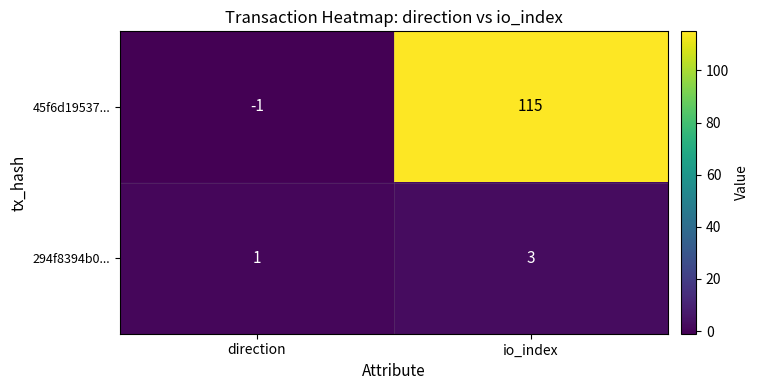

Rank the series by their average value, from lowest to highest.

294f8394b0..., 45f6d19537...